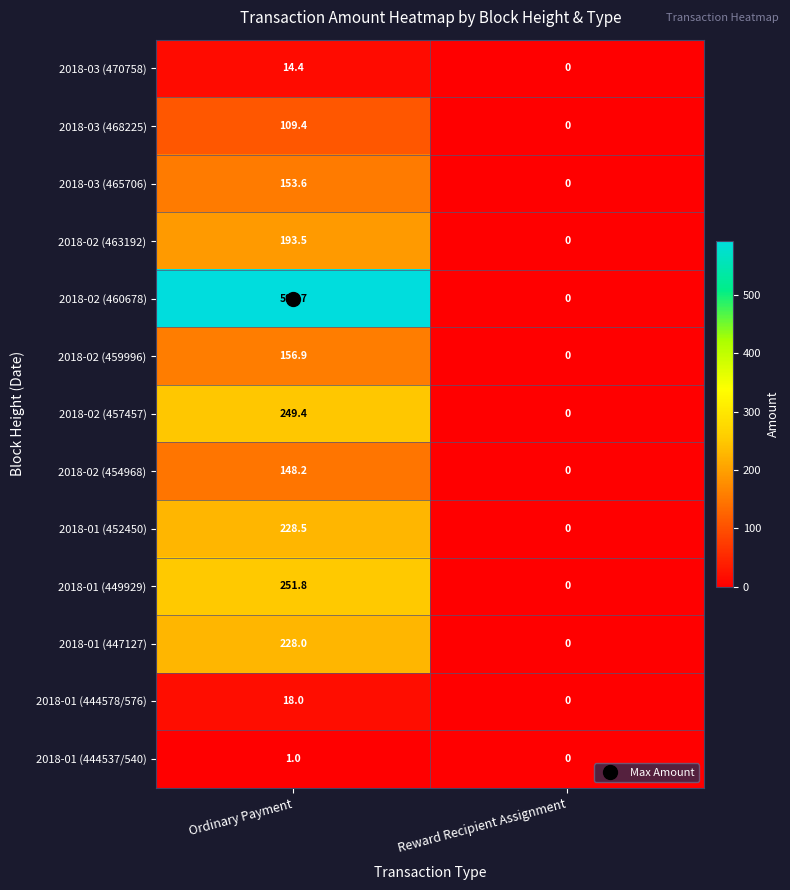

Which series has the largest range (max minus min)?

2018-02 (460678)